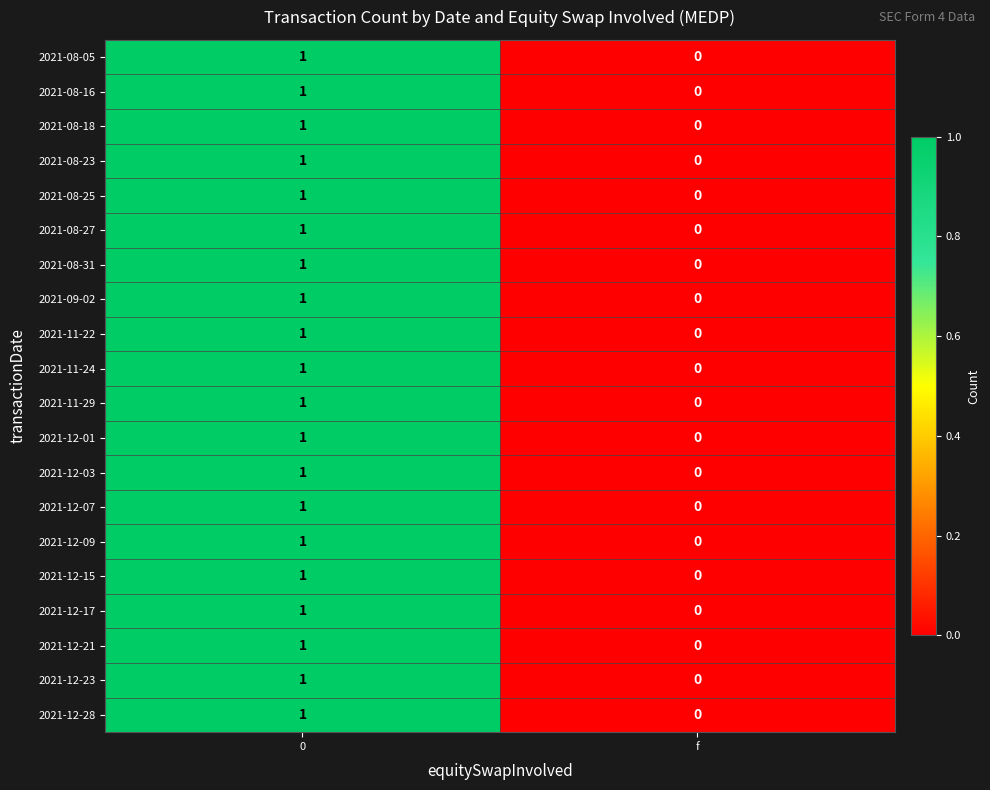

Which category has the lowest value in the 2021-08-27 series?

f